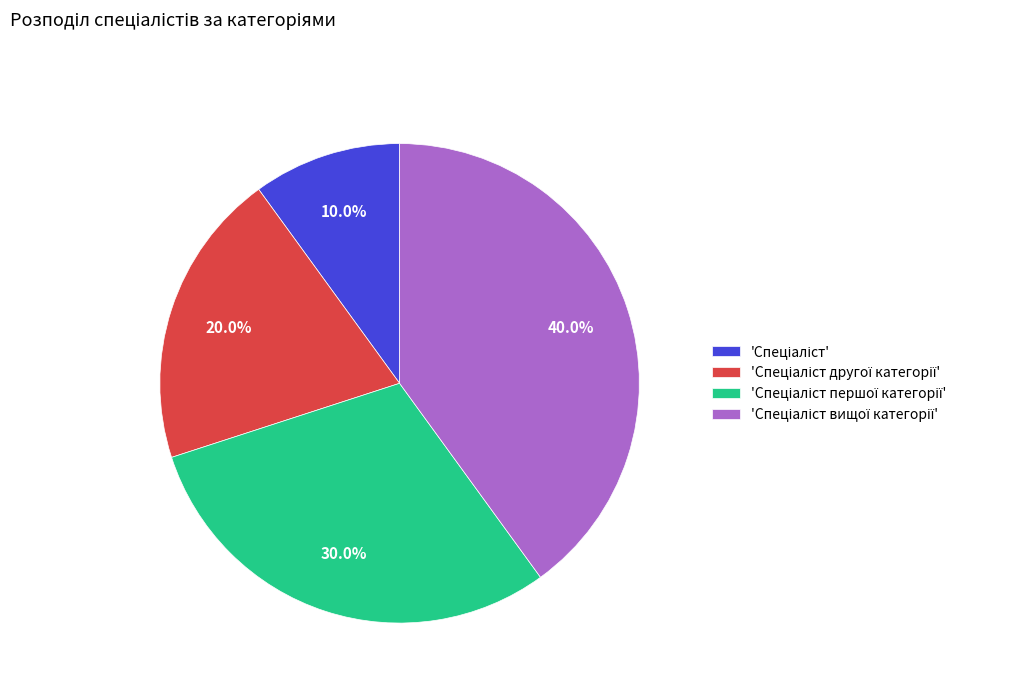

Count the number of slices in the pie.

4